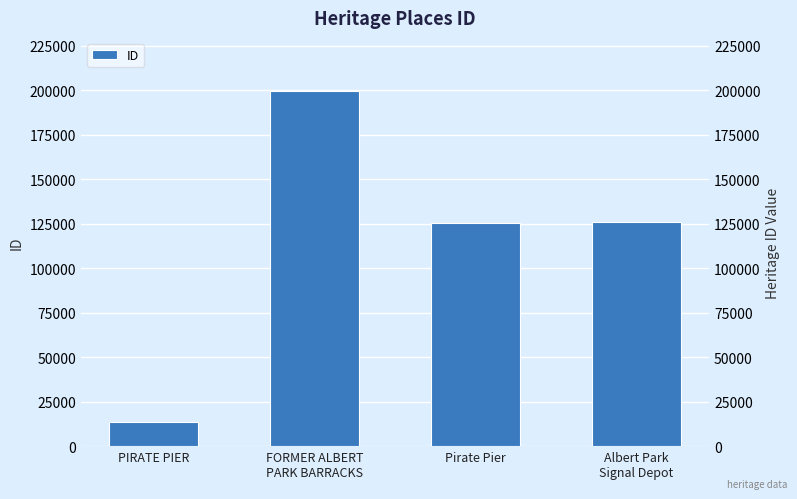

Read the value at FORMER ALBERT
PARK BARRACKS, to the nearest 10.

199560